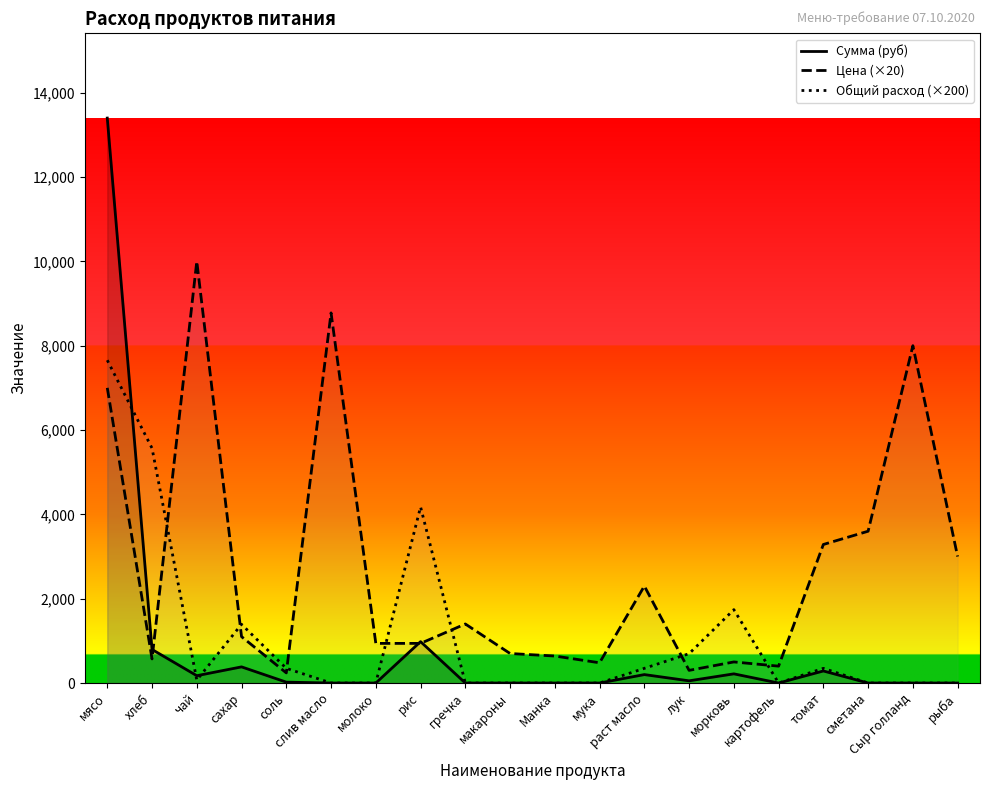

True or false: Общий расход (×200) and Сумма (руб) cross at least once.

True